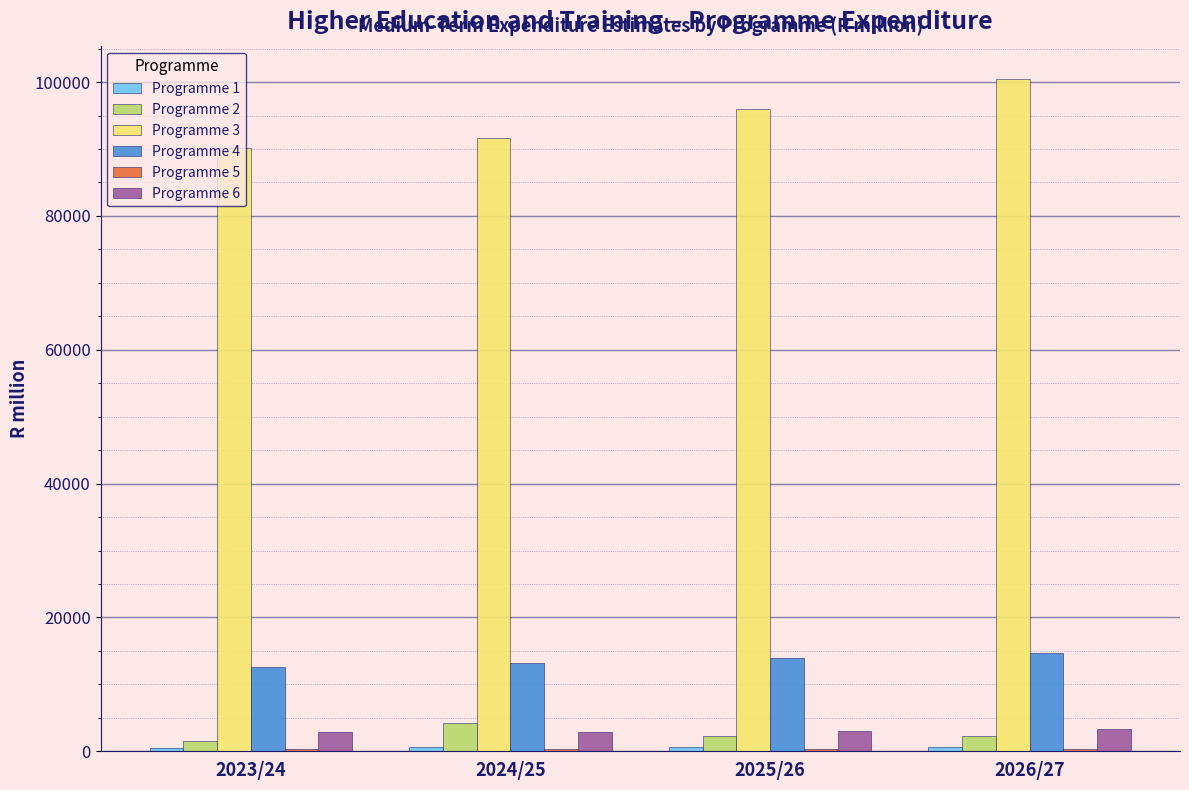

Which category has the highest value across all series?

2026/27